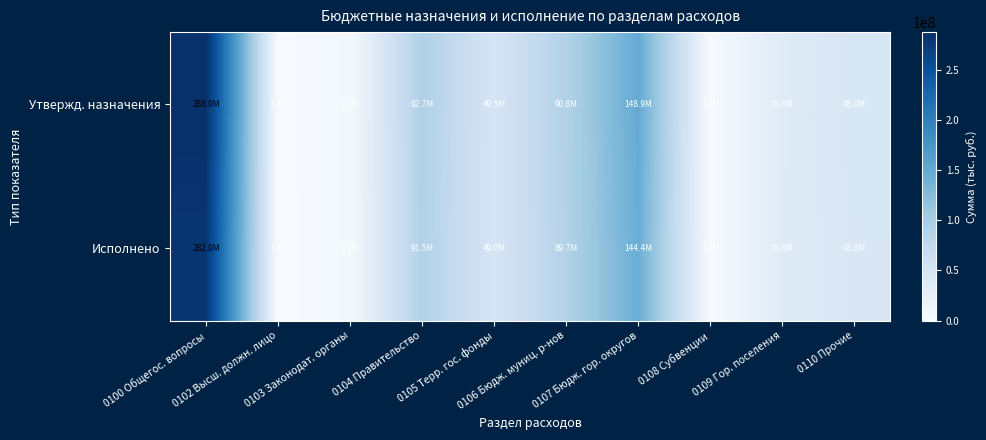

Which label corresponds to the largest value in the chart?

0100 Общегос. вопросы